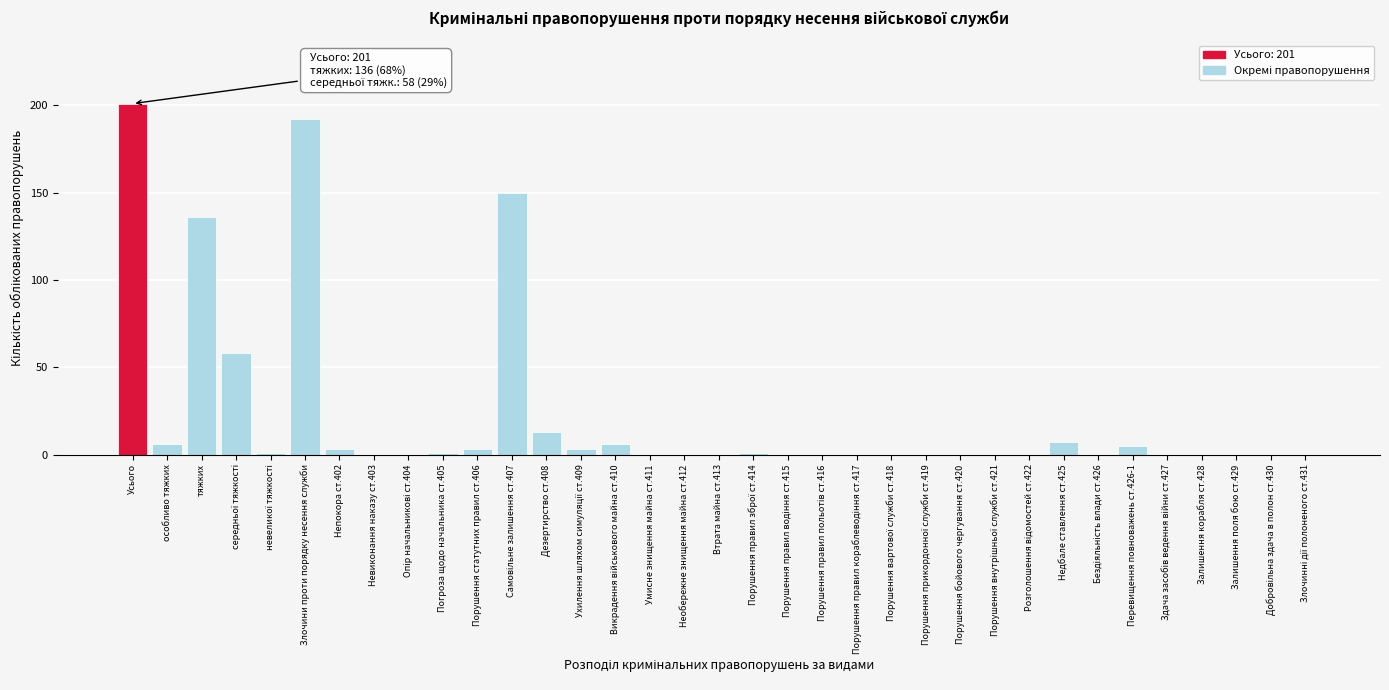

Which label corresponds to the largest value in the chart?

Усього